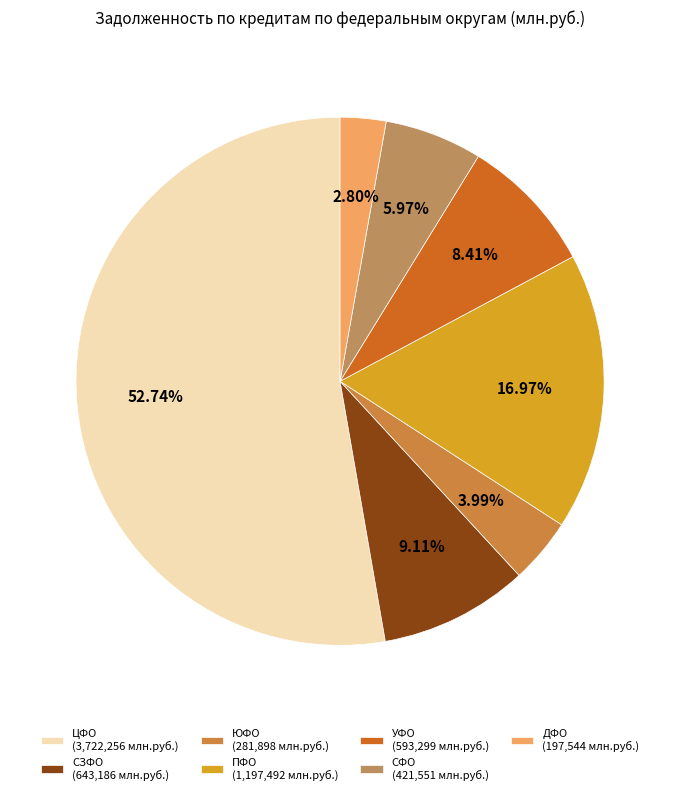

To the nearest percent, what is the difference between the largest and smallest slice percentages?

50%